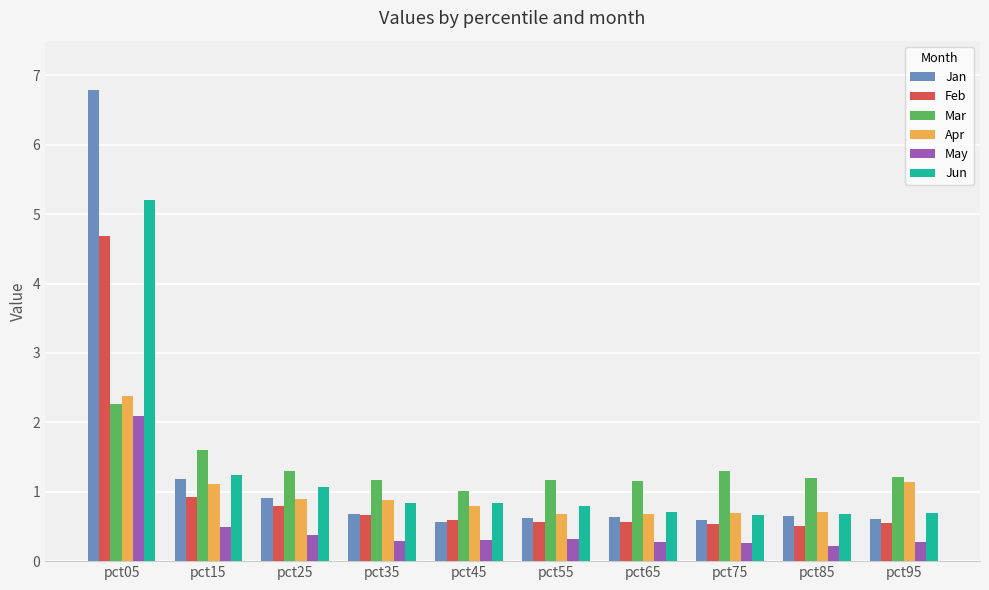

How many May values are between 0 and 1?

9